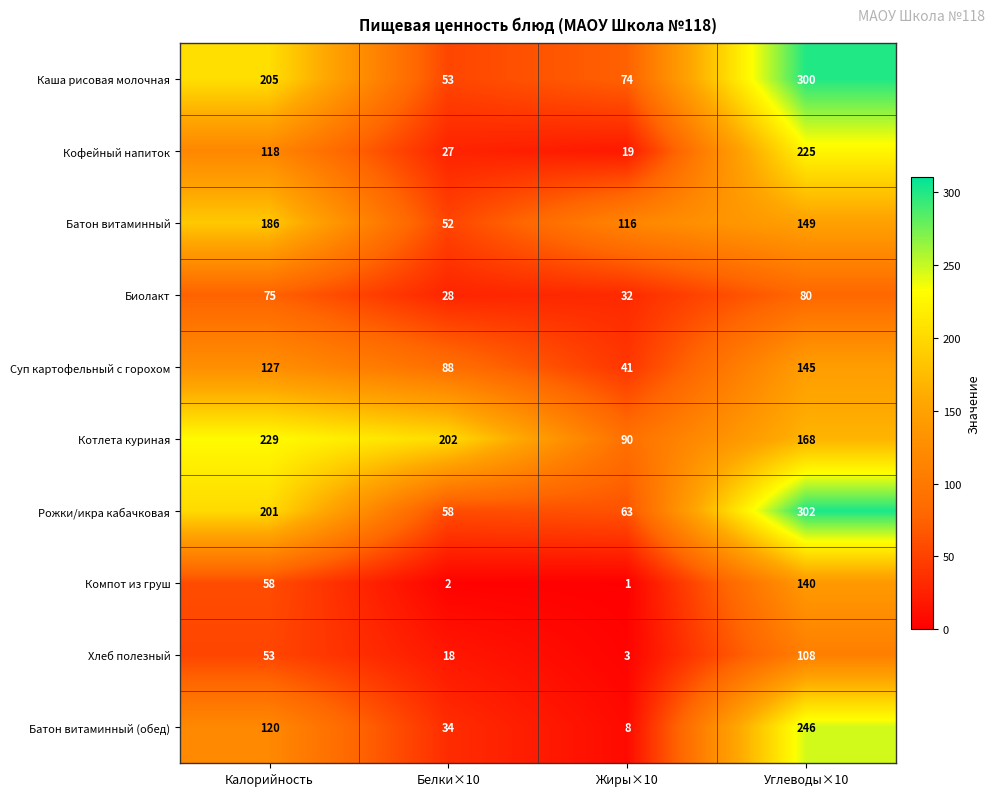

Rank the series at Белки×10 from highest to lowest value.

Котлета куриная, Суп картофельный с горохом, Рожки/икра кабачковая, Каша рисовая молочная, Батон витаминный, Батон витаминный (обед), Биолакт, Кофейный напиток, Хлеб полезный, Компот из груш